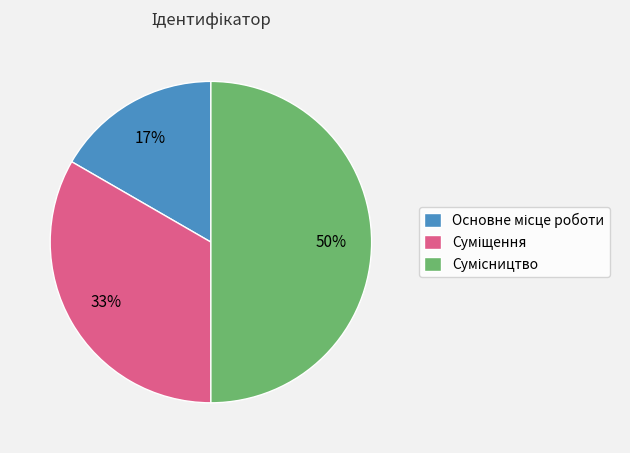

To the nearest percent, what is the difference between the largest and smallest slice percentages?

33%